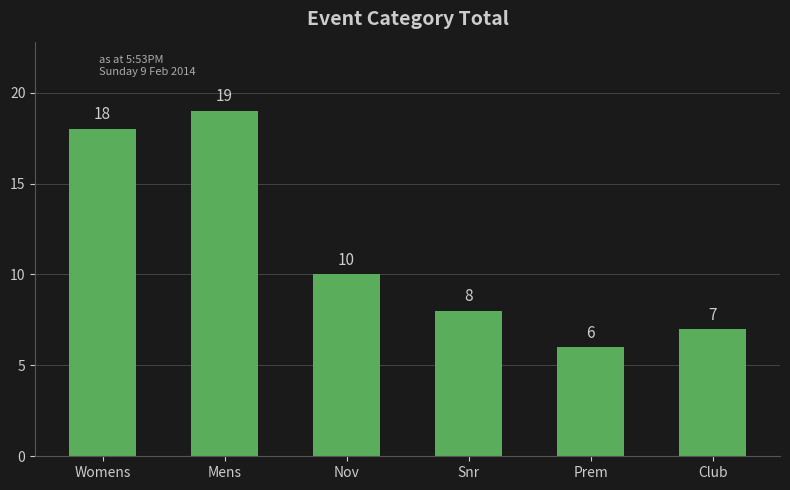

Which label corresponds to the largest value in the chart?

Mens